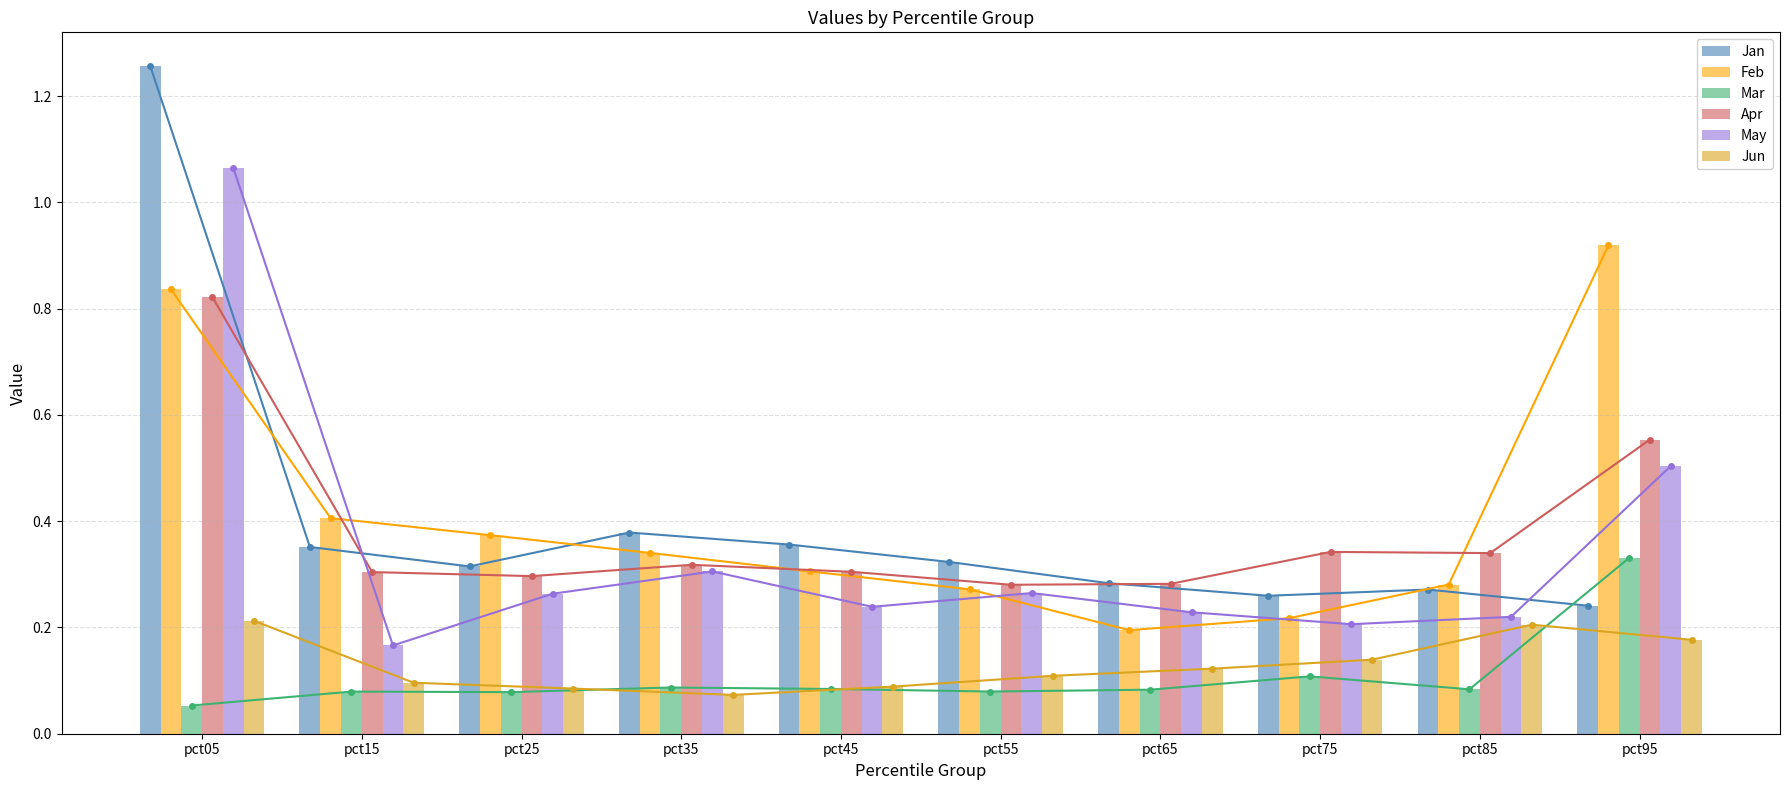

What is the total value across all series at pct35?

1.5